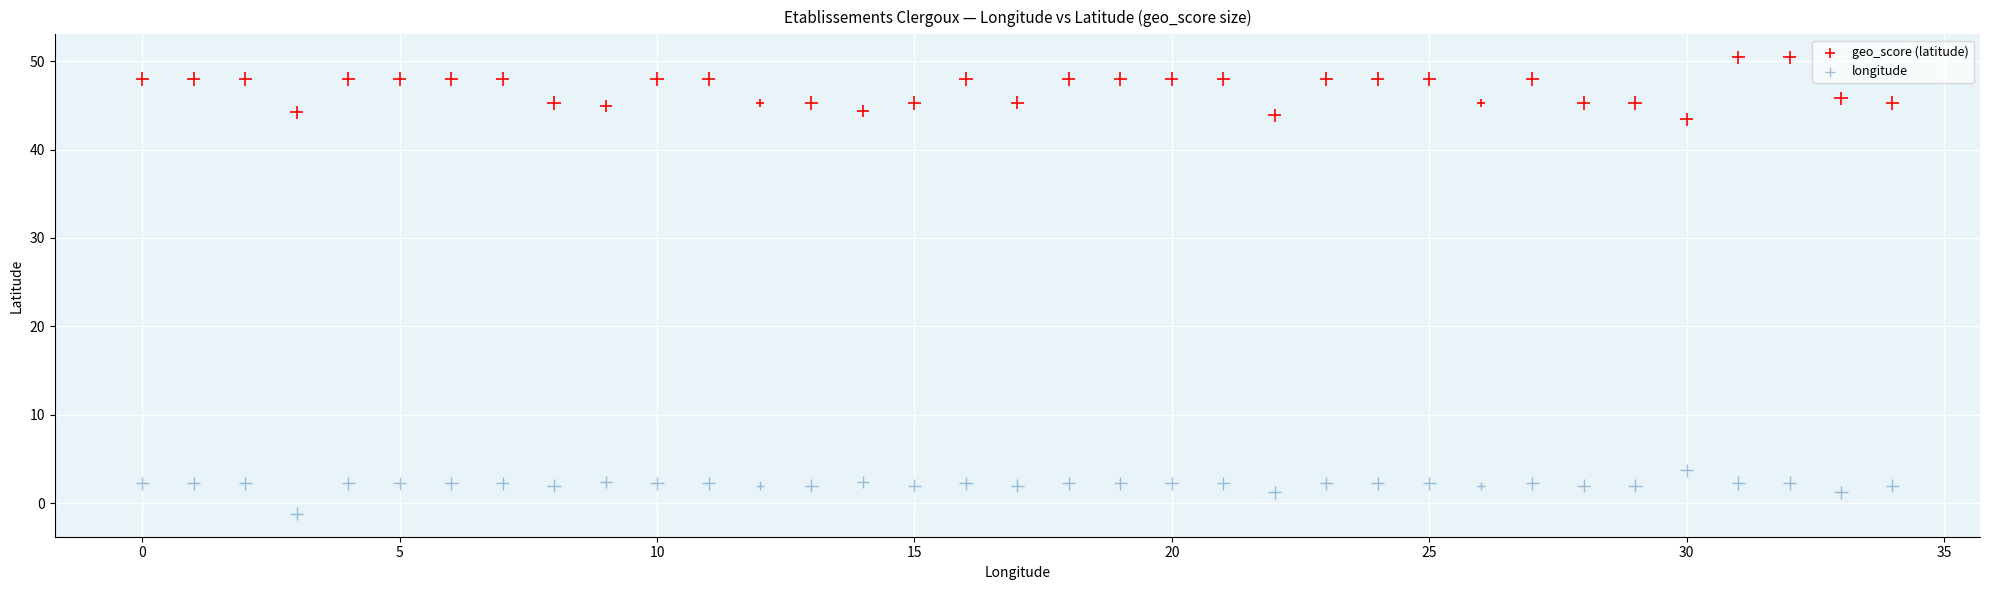

Which series contains the highest Y value?

geo_score (latitude)